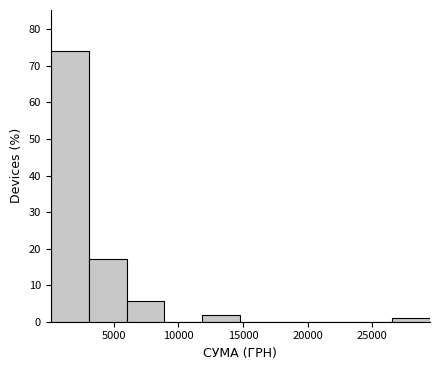

What is the height of the bar covering 3000 to 6000 on the x-axis? Neither the bar edges nor the heights are printed on the chart, so give them approximately, as read against the axes.

17